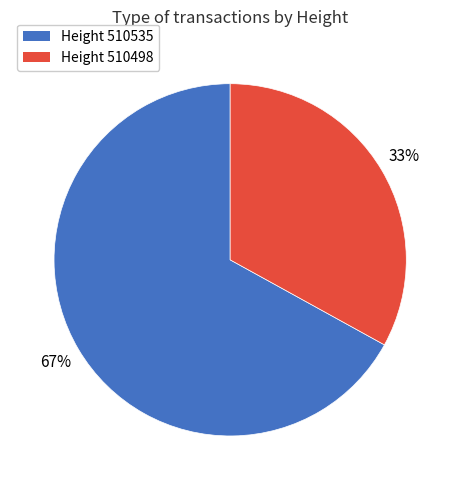

What percentage is the Height 510498 slice, to the nearest percent?

33%